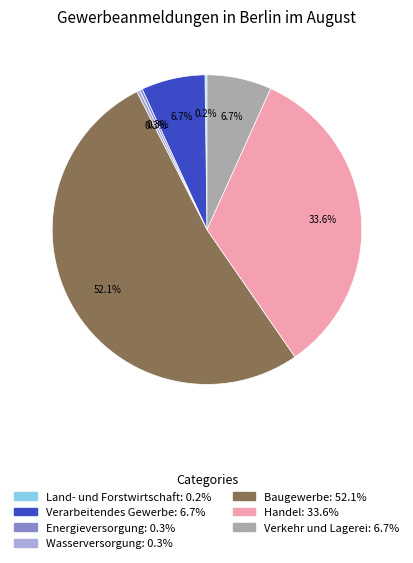

Does Baugewerbe account for over 50% of the chart?

Yes